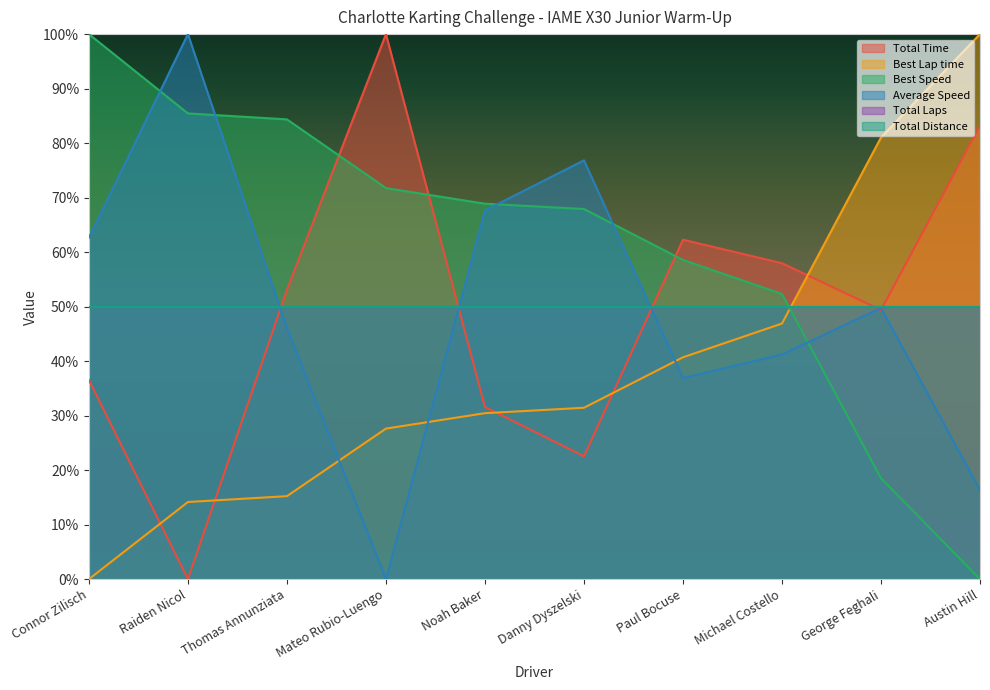

Does the chart display data point markers on the line(s)?

No